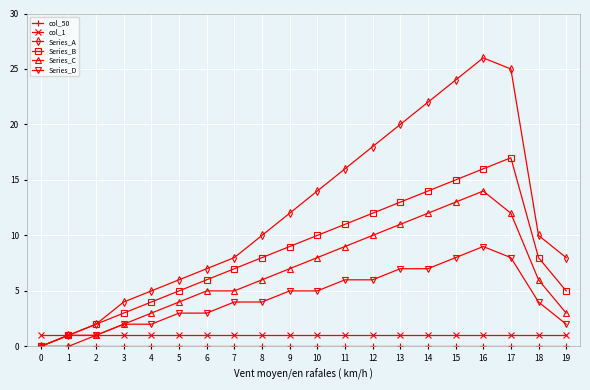

Which series changed the most between 1 and 16?

Series_A